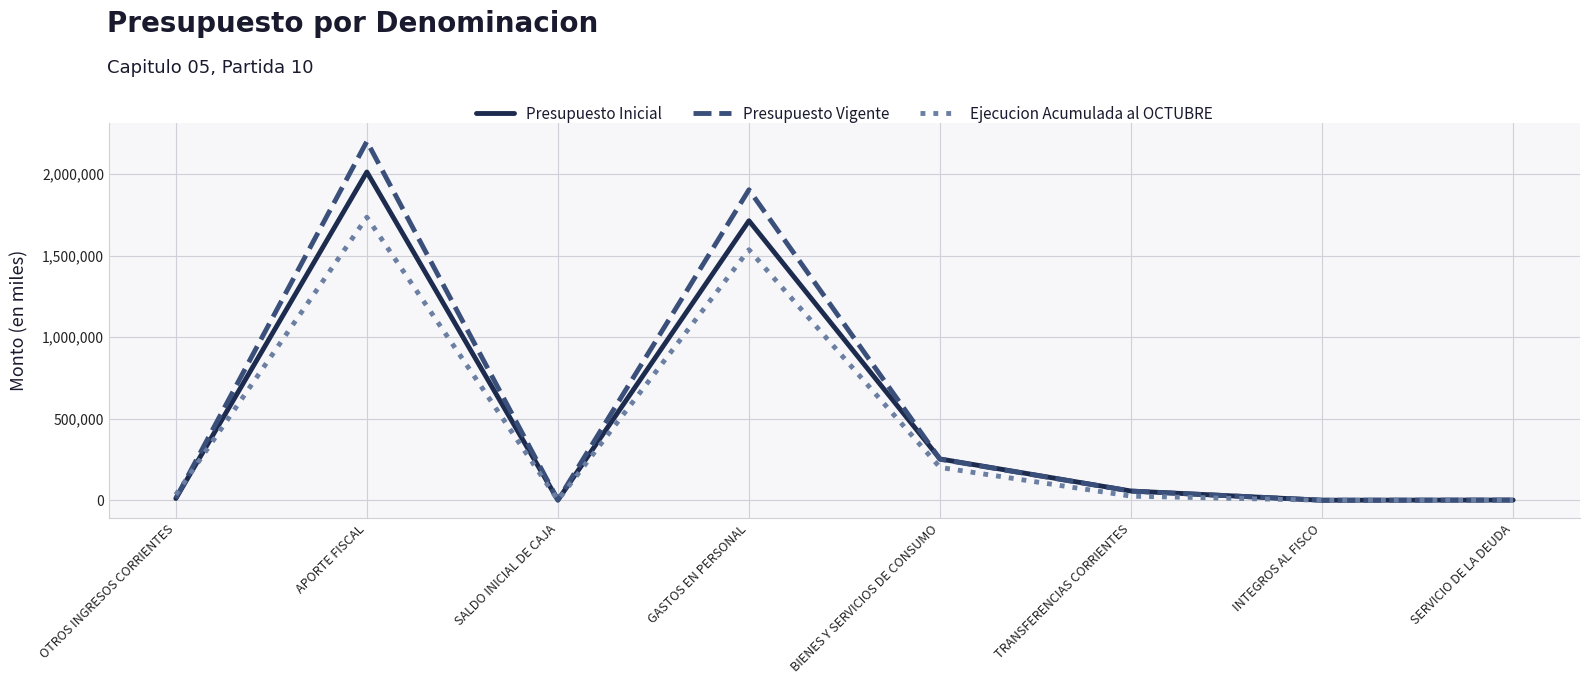

Which series has the largest total across all categories?

Presupuesto Vigente